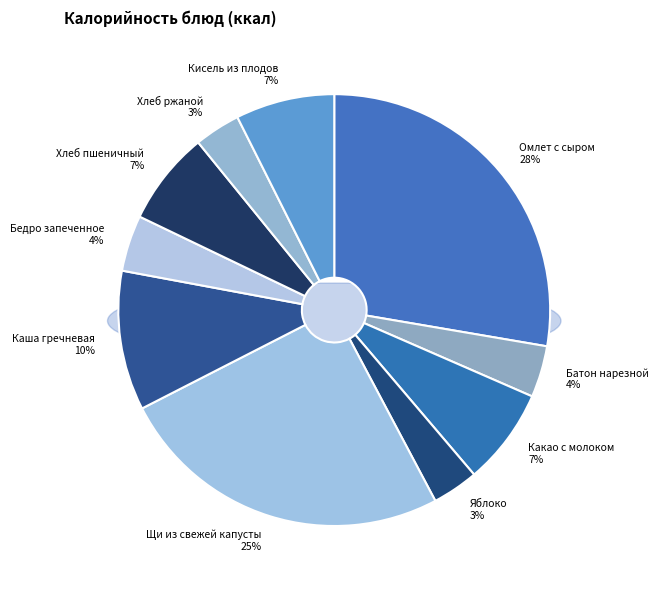

Which slice is the largest?

Омлет с сыром